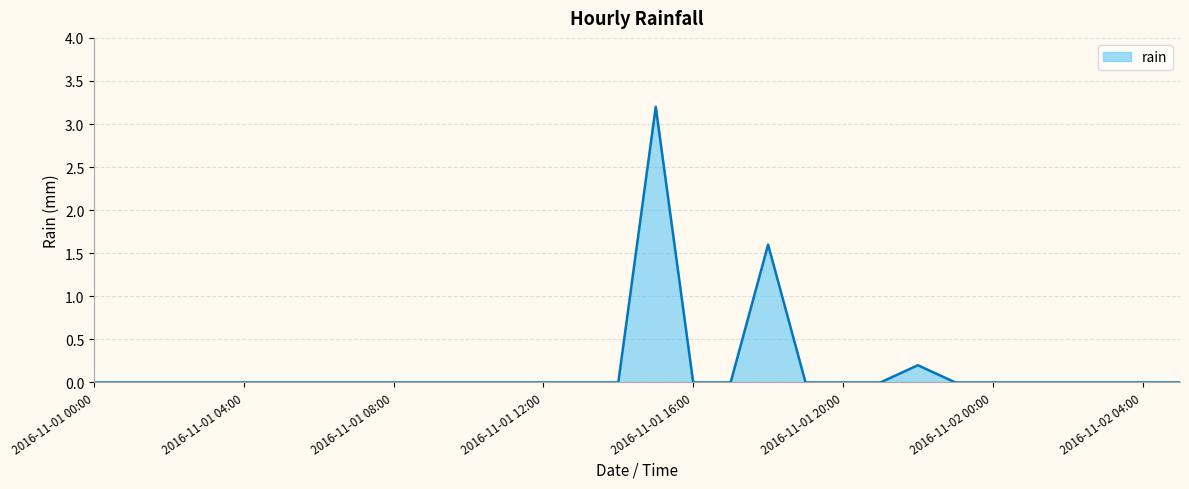

What is the greatest value displayed?

3.2